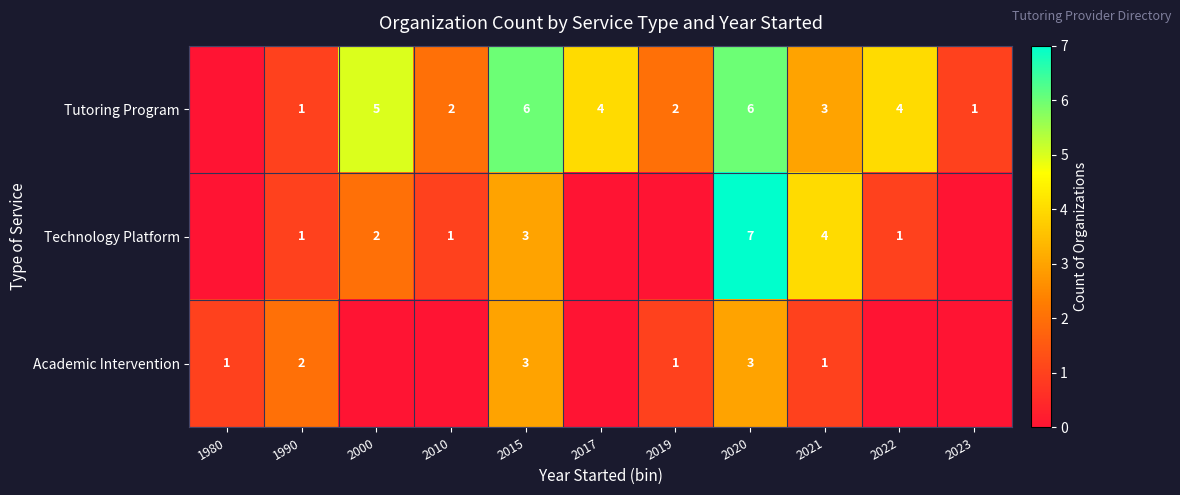

The value of Technology Platform at 2020 is 4. True or false?

False